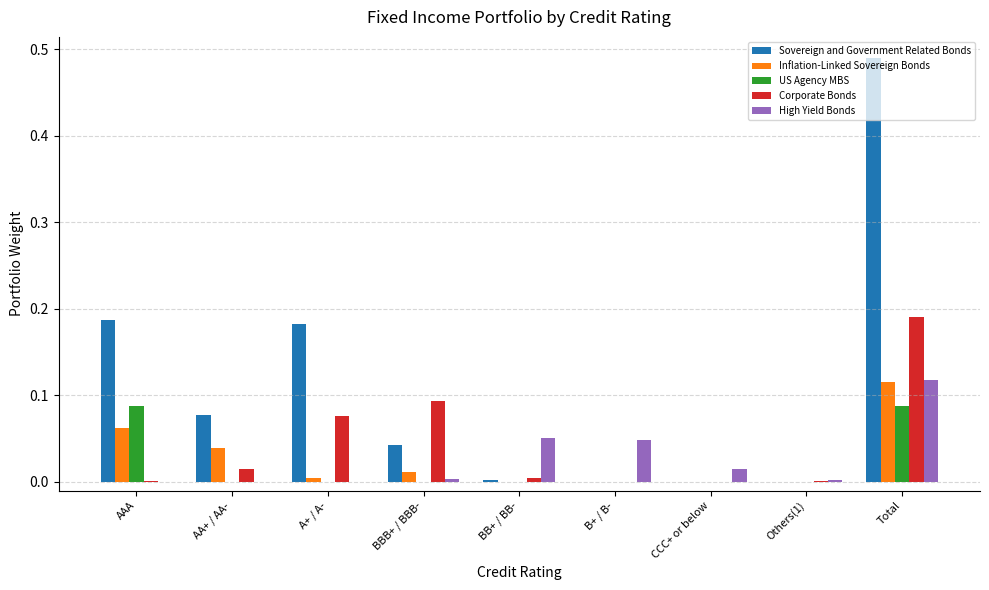

Which series changed the most between A+ / A- and BBB+ / BBB-?

Sovereign and Government Related Bonds